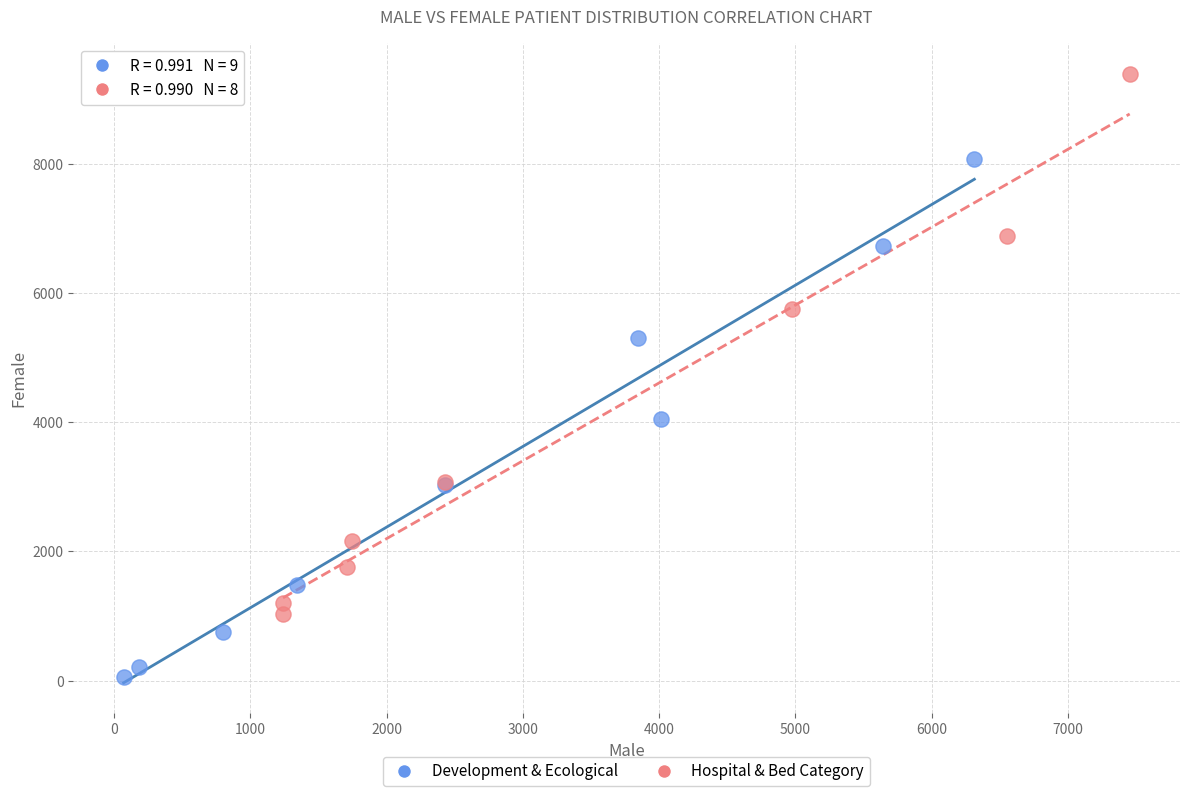

Which series reaches the maximum Y coordinate?

Hospital & Bed Category